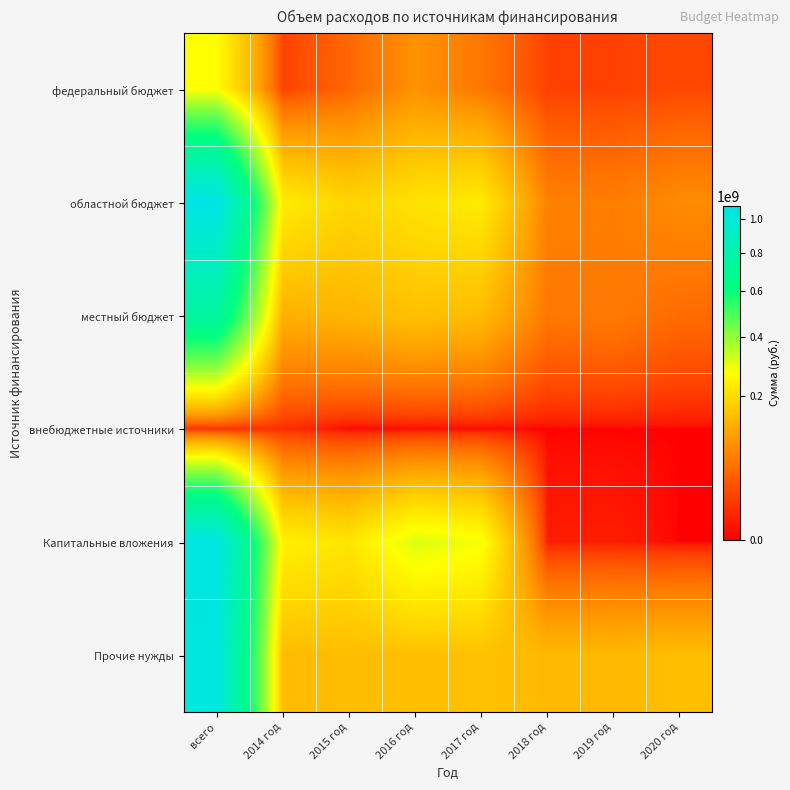

What is the difference between the highest and lowest values at 2014 год?

233090861.2